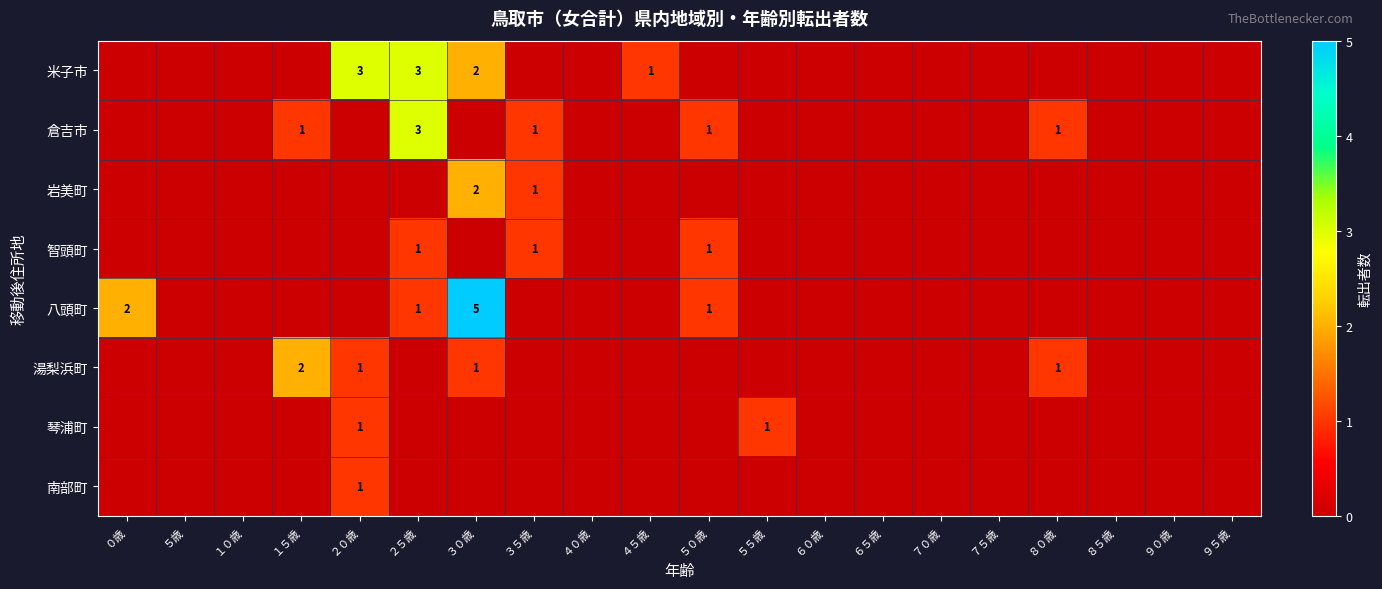

Is it true that 湯梨浜町 equals 0 at ２０歳?

False